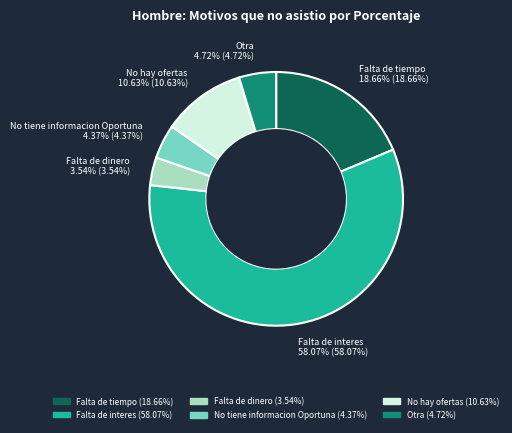

Between Falta de dinero and Otra, which is larger?

Otra